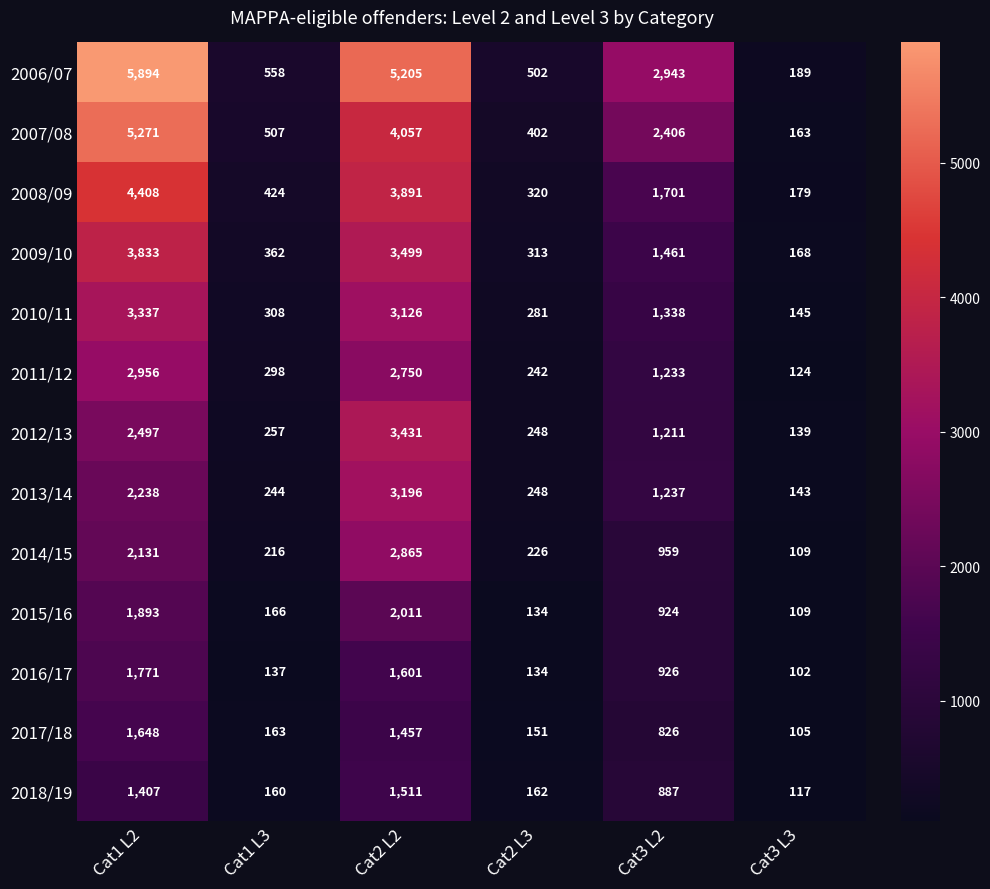

What is the difference between the maximum and minimum values in the 2013/14 series?

3053